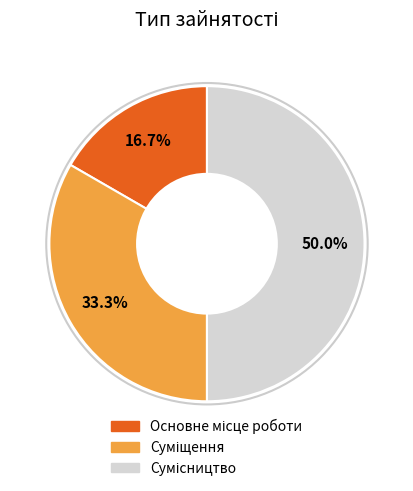

What is the largest slice in the pie chart?

Сумісництво